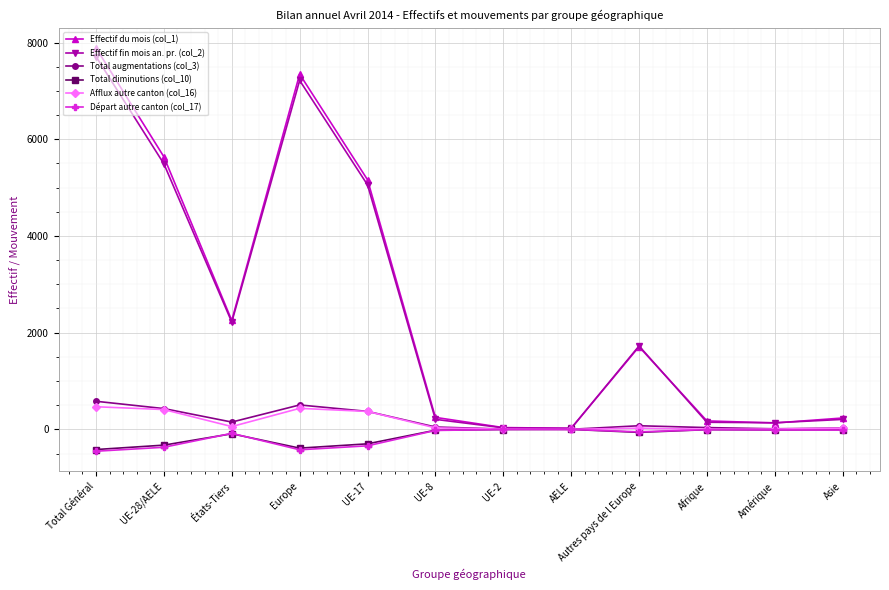

Where is the first local maximum for Effectif du mois (col_1)?

Europe